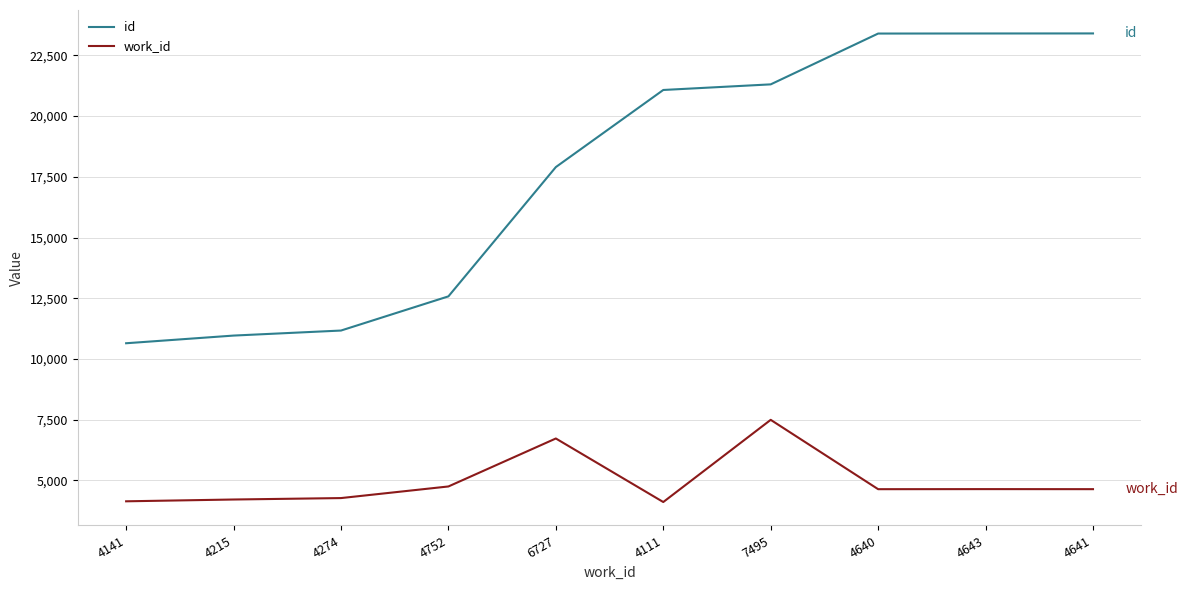

True or false: work_id and id cross at least once.

False